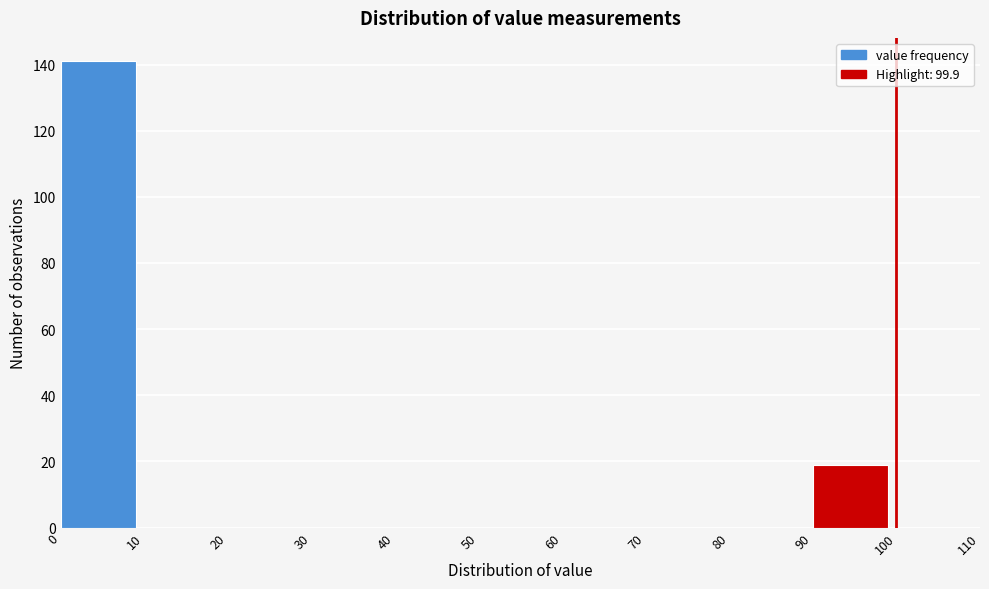

What is the height of the bar covering 0 to 10 on the x-axis? The values are not printed on the chart, so give them approximately, as read against the axis.

142